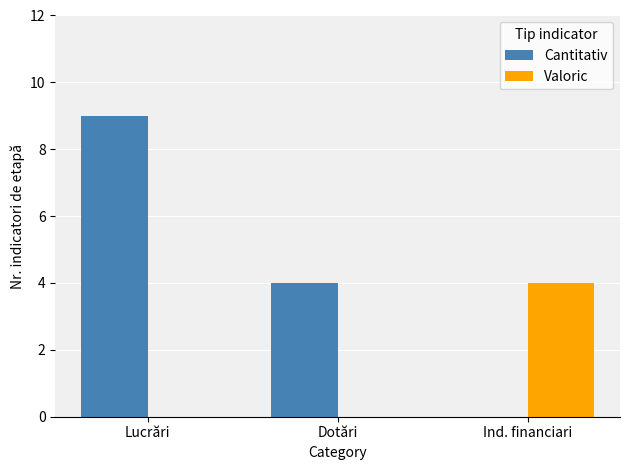

True or false: Valoric has a value of -2 at Dotări.

False